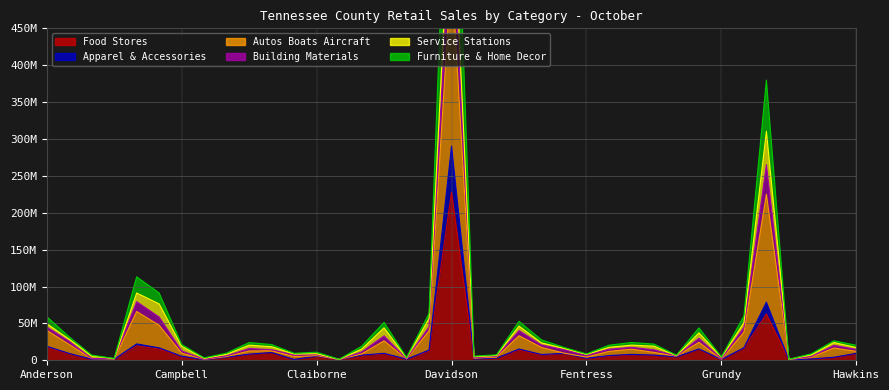

What is the label of the 35th point from the left?

Hardeman